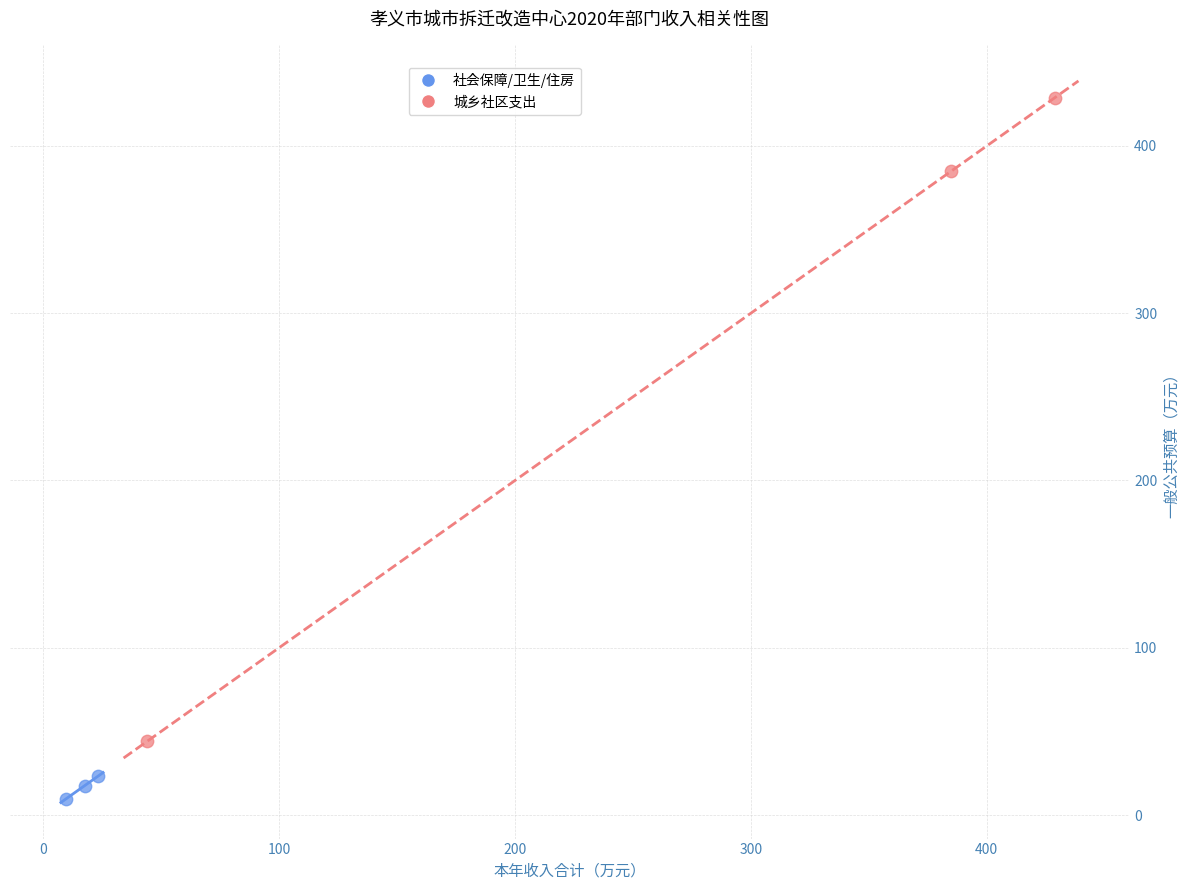

Which series contains the highest Y value?

城乡社区支出